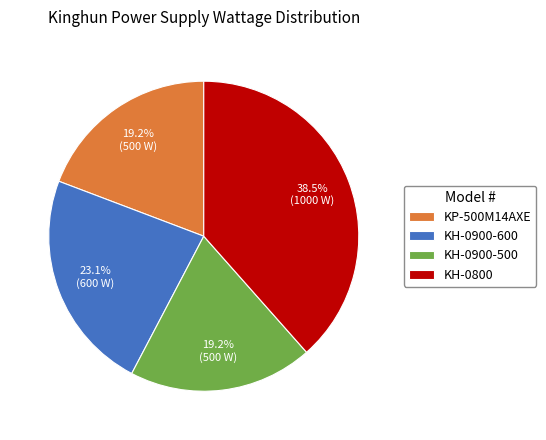

Is the sum of KP-500M14AXE and KH-0900-500 greater than half?

No